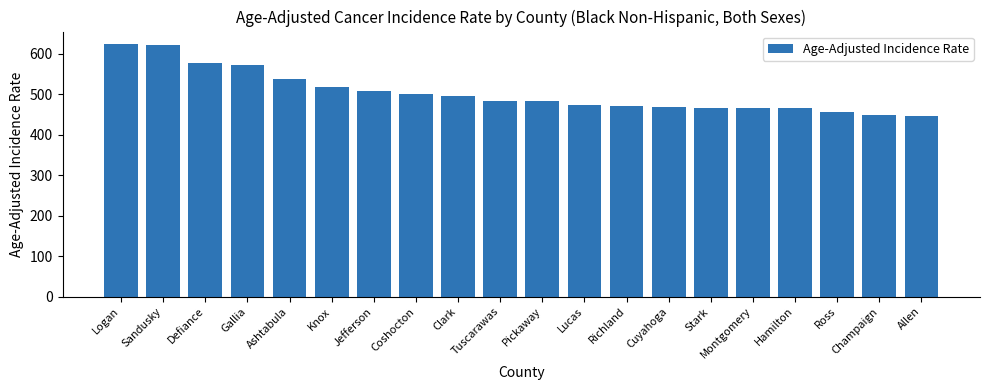

How many values are below 484?

10